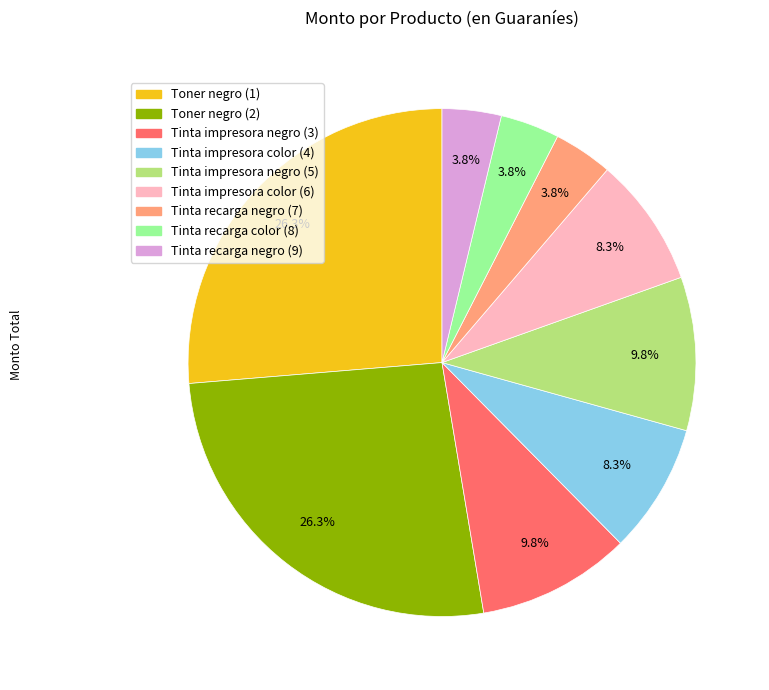

Does Tinta impresora negro (5) represent more than half of the total?

No